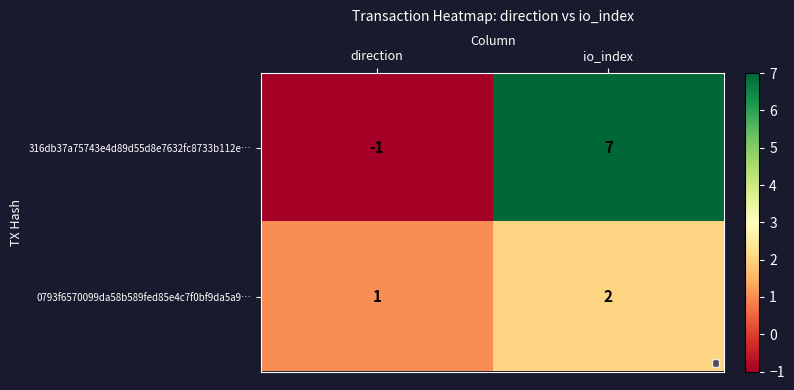

Which series has the largest total across all categories?

316db37a75743e4d89d55d8e7632fc8733b112e…